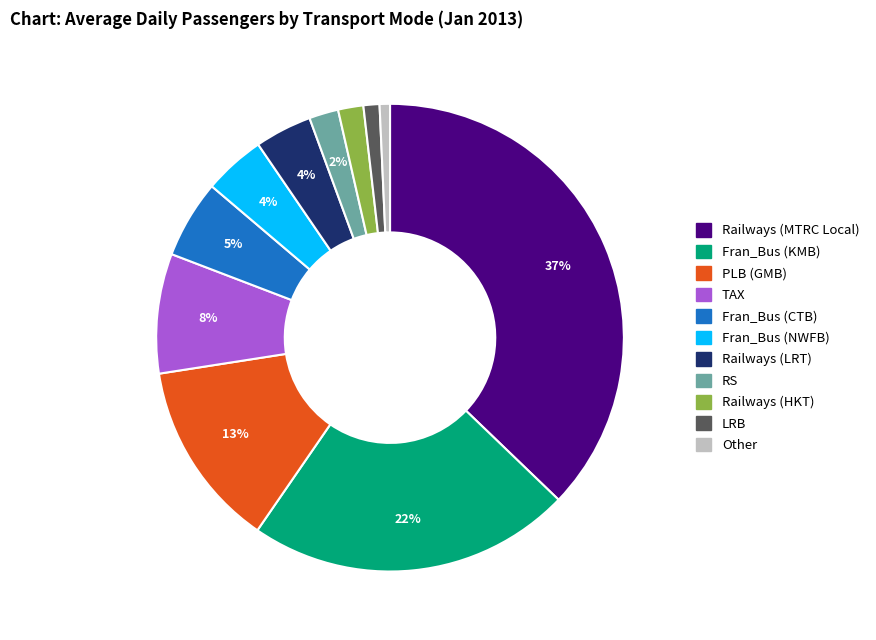

To the nearest percent, what is the difference between the Other and Railways (HKT) slice percentages?

1%